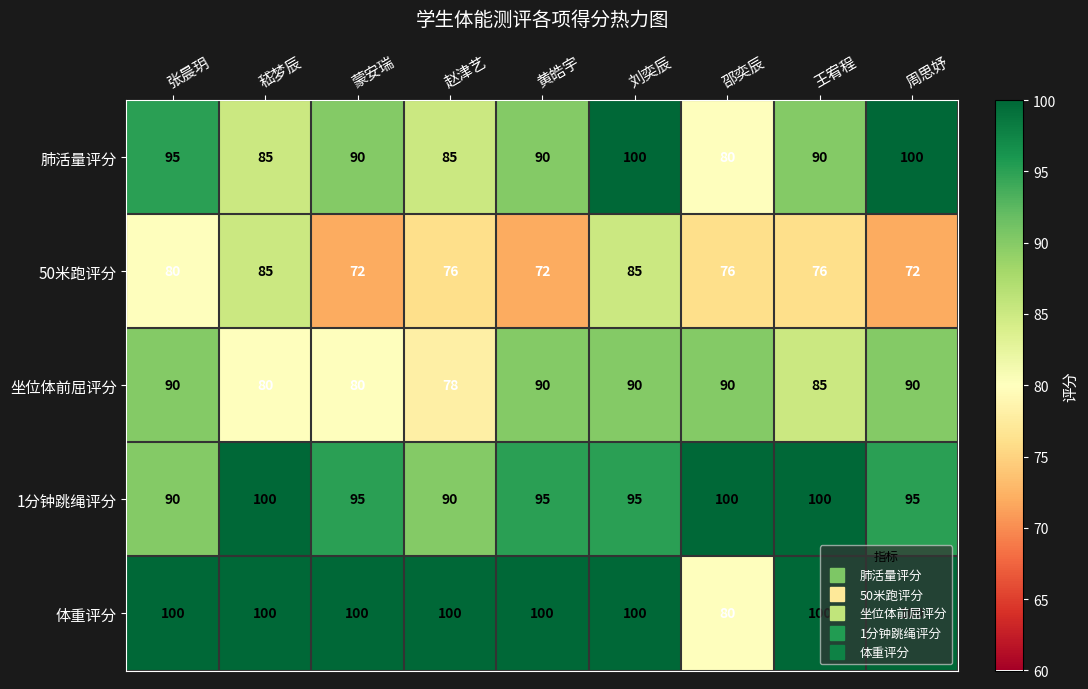

Which series has the largest total across all categories?

体重评分